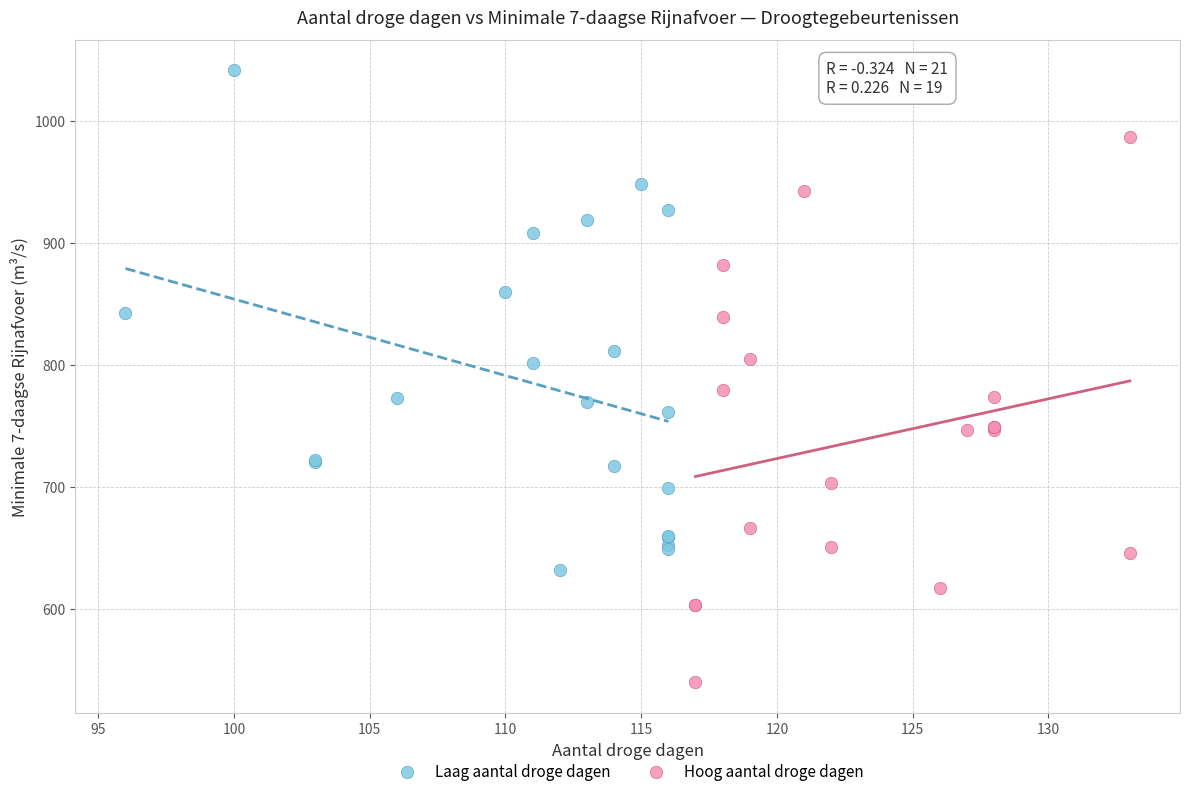

Which series contains the highest Y value?

Laag aantal droge dagen